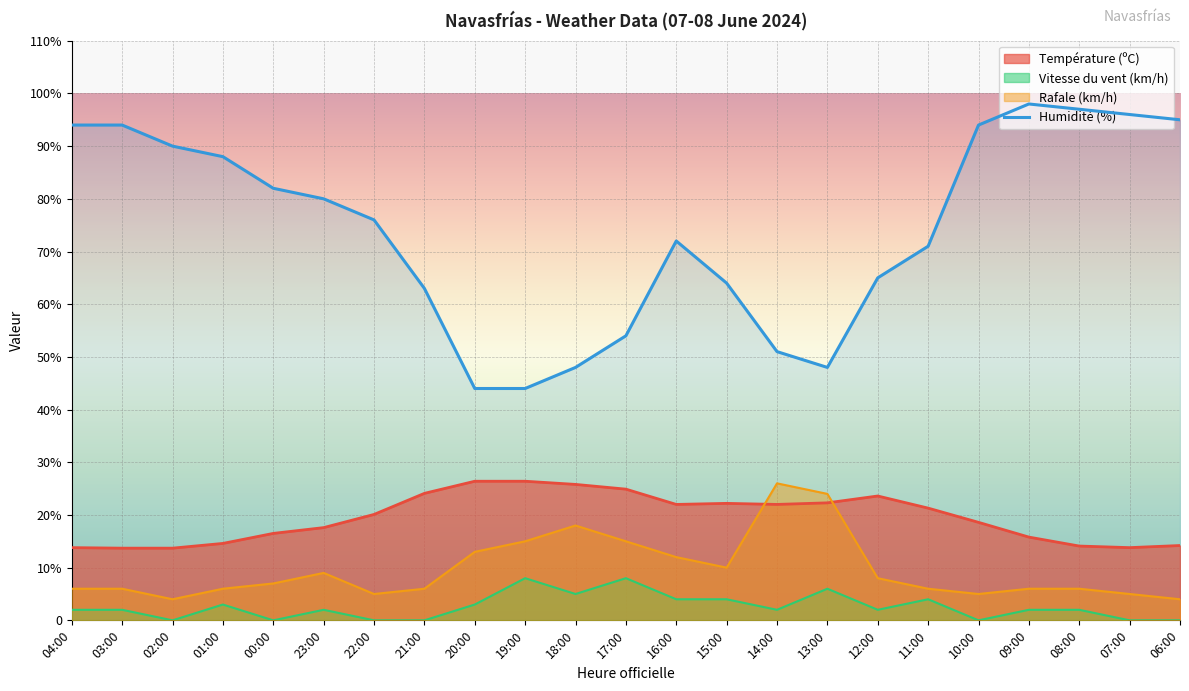

Where is the data nearest to the value 71?

11:00